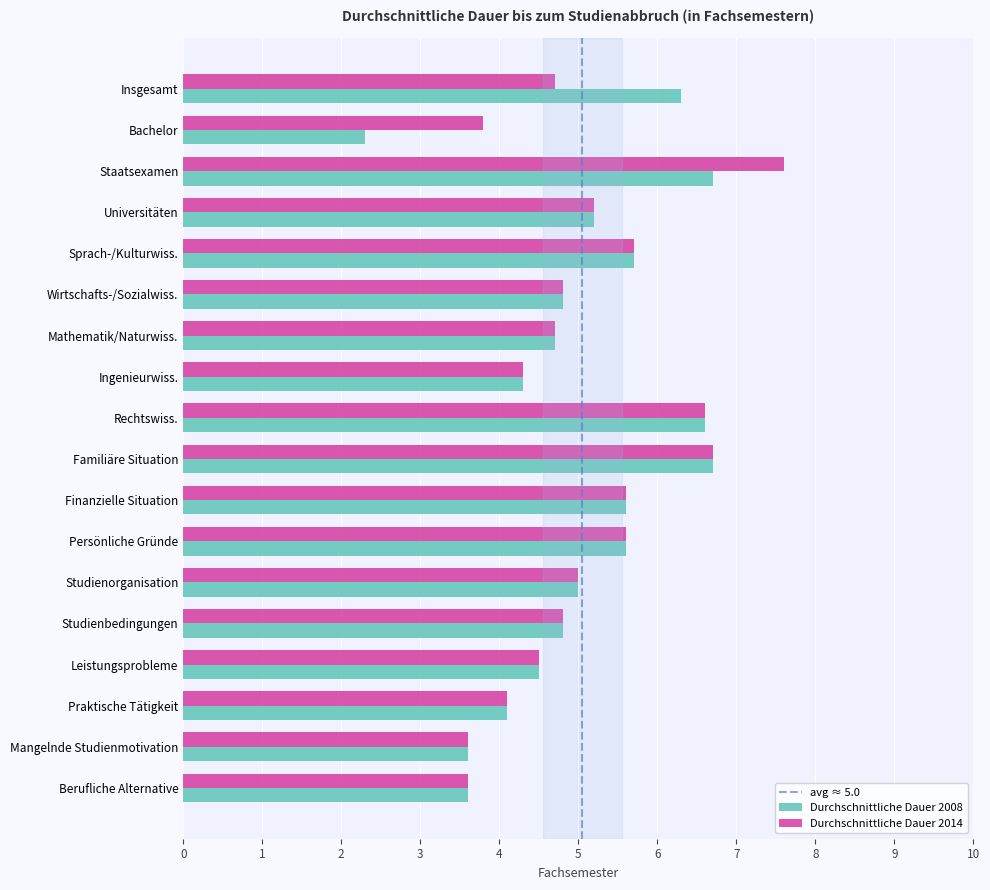

What is the difference between the Durchschnittliche Dauer 2008 values at Rechtswiss. and Leistungsprobleme?

2.1